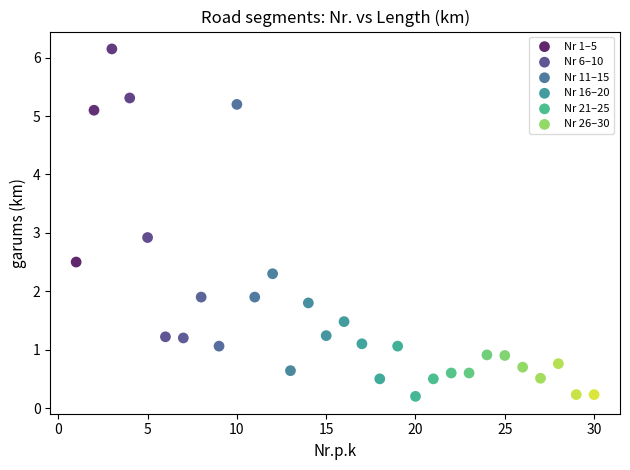

Which series contains the highest Y value?

Nr 1–5